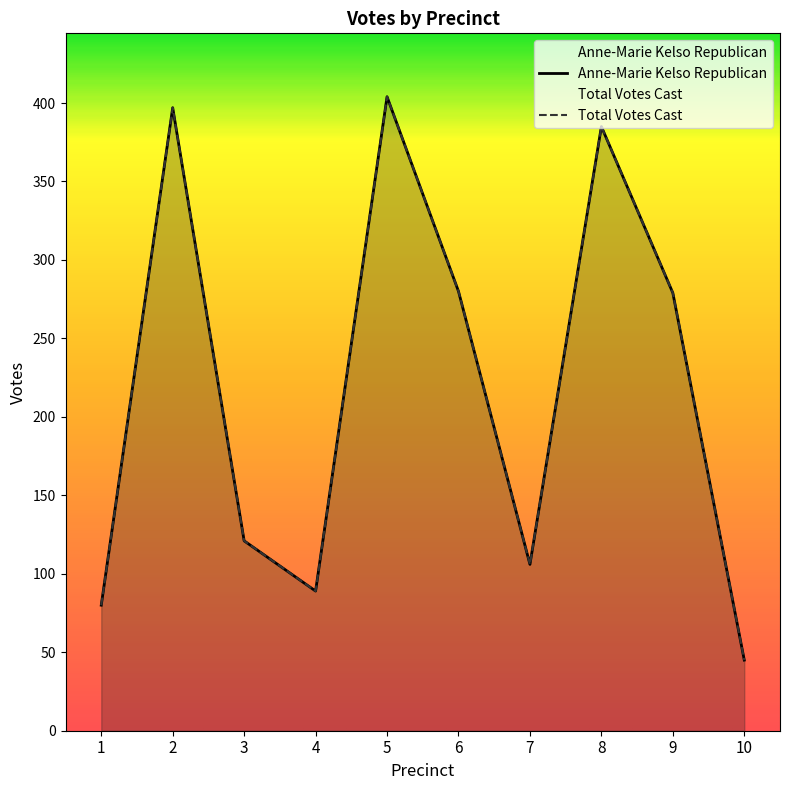

True or false: Total Votes Cast and Anne-Marie Kelso Republican cross at least once.

False